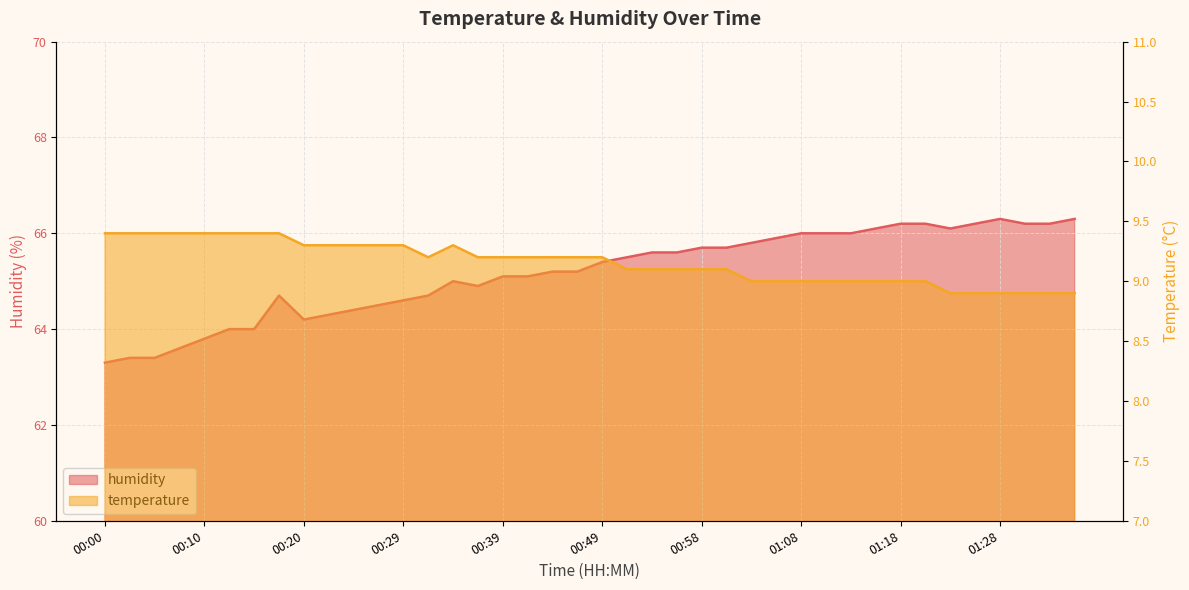

Rank the categories by humidity value from highest to lowest.

01:28, 01:35, 01:18, 01:20, 01:25, 01:30, 01:33, 01:15, 01:23, 01:08, 01:11, 01:13, 01:06, 01:03, 00:58, 01:01, 00:54, 00:56, 00:51, 00:49, 00:44, 00:46, 00:39, 00:41, 00:34, 00:37, 00:17, 00:32, 00:29, 00:27, 00:24, 00:22, 00:20, 00:12, 00:15, 00:10, 00:07, 00:02, 00:05, 00:00